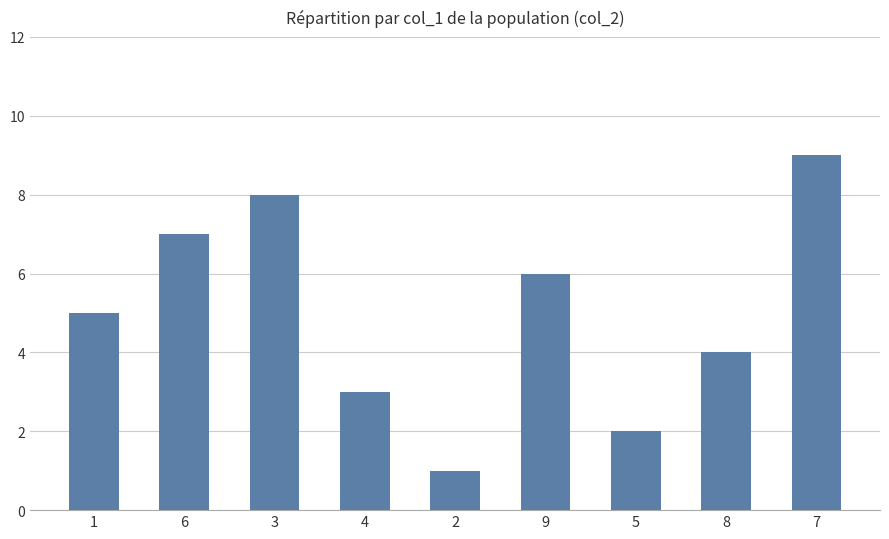

What is the value of the 5th bar from the left?

1